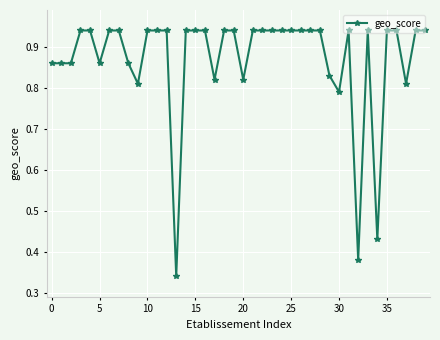

True or false: there are more than 0 points higher than both neighbors.

True